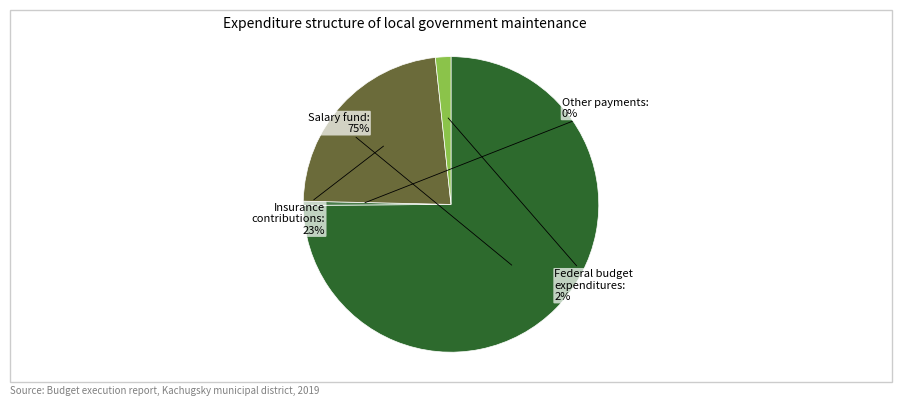

Rank the categories by value from lowest to highest.

иные выплаты персоналу (122), расходы за счет федерального бюджета (270), взносы по обязательному страхованию (129), фонд оплаты труда (121)